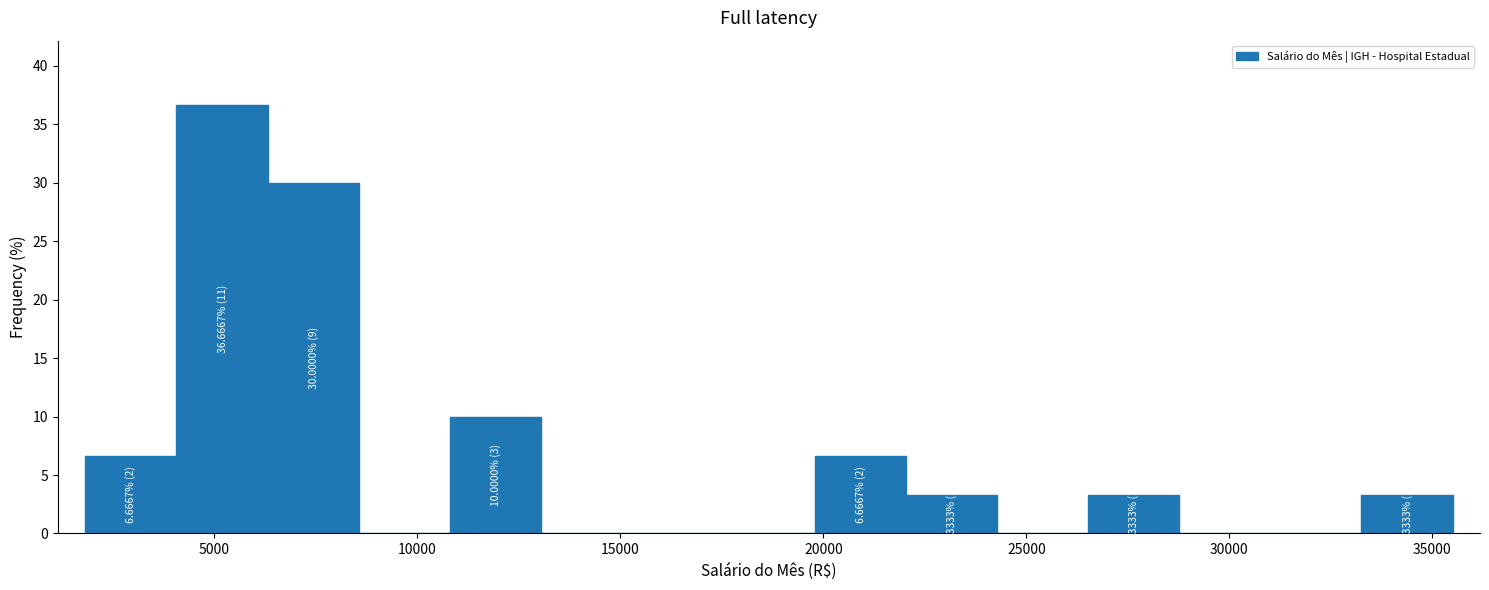

Which range on the x-axis has the tallest bar?

4000 to 6500